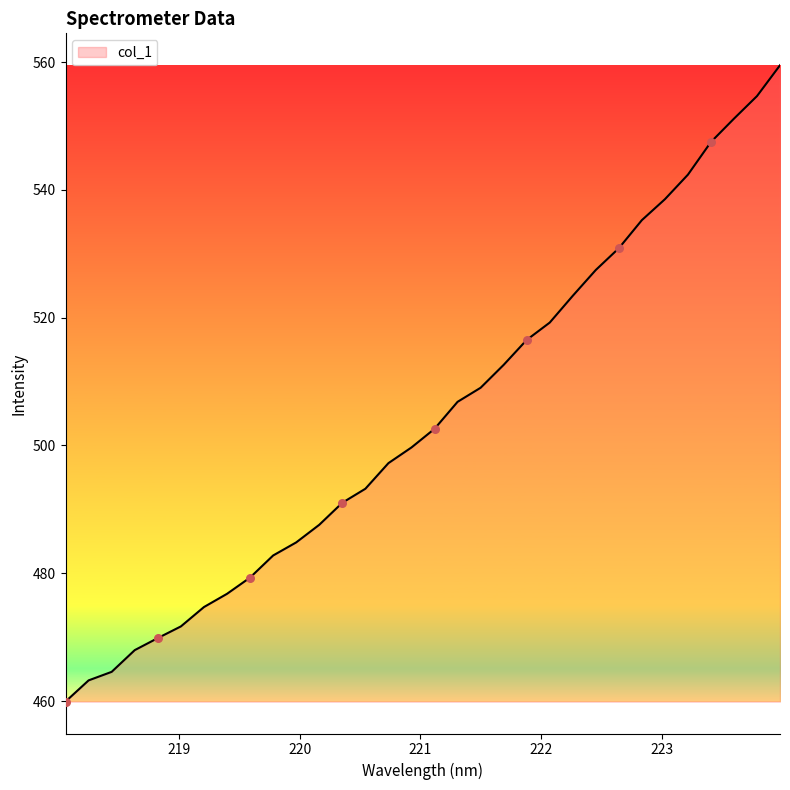

What is the difference between the maximum and minimum values?

99.6